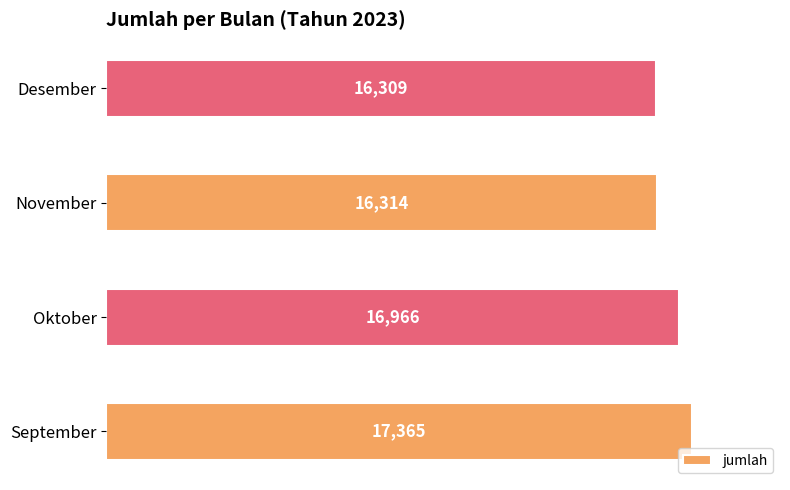

What is the difference between the maximum and minimum values?

1056